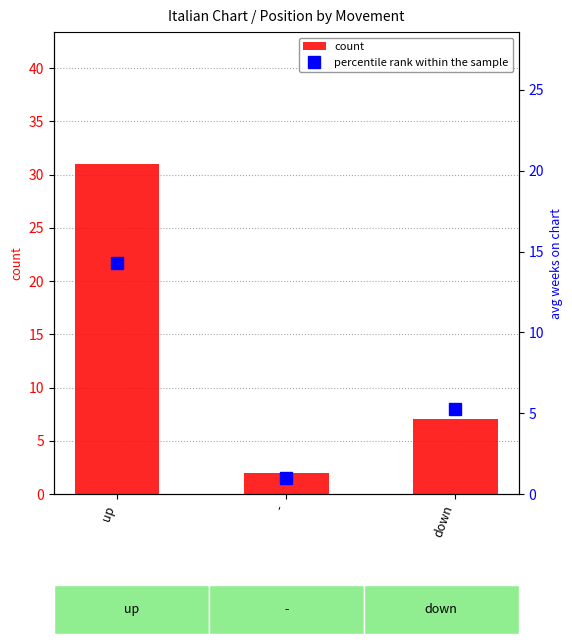

What is the label of the 1st bar from the right?

down